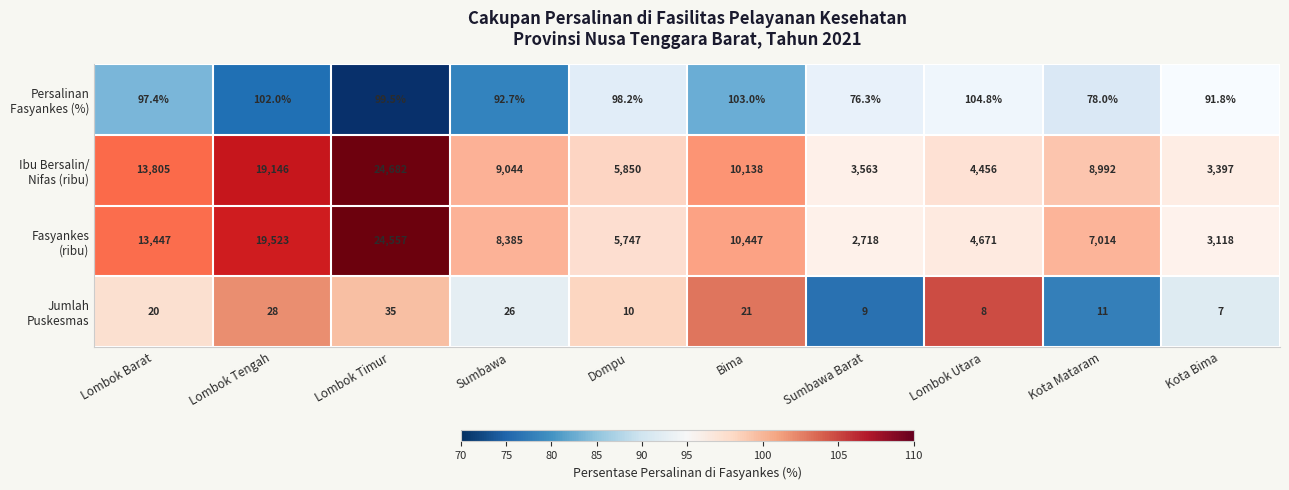

The value at Lombok Tengah is 28. True or false?

True